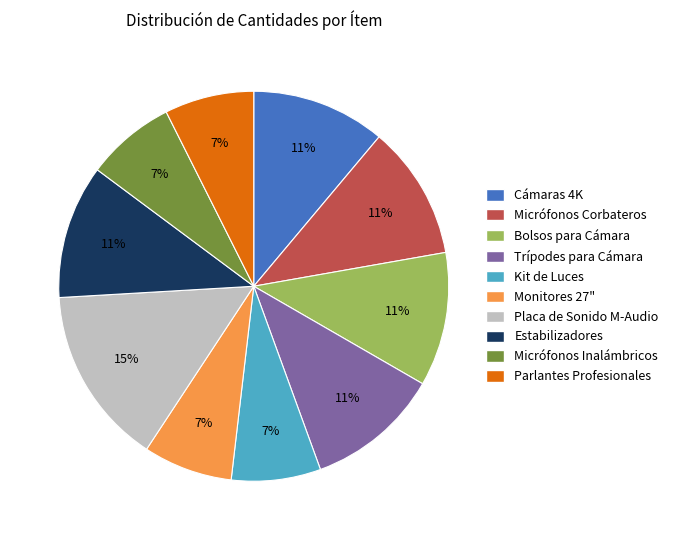

Does any single category account for the majority?

No